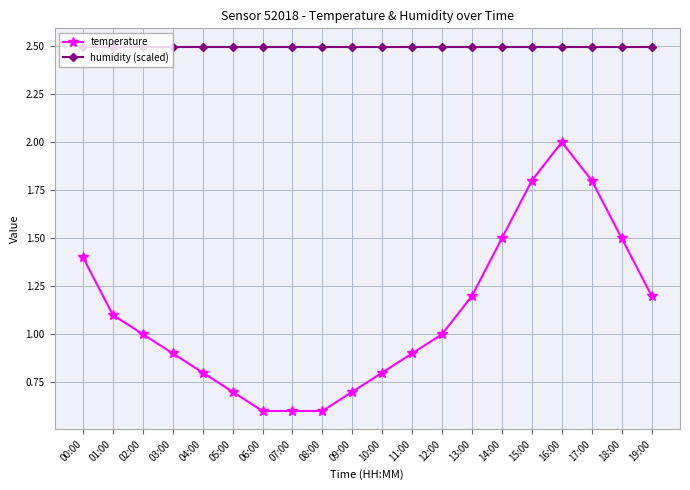

True or false: temperature and humidity (scaled) intersect in this chart.

False